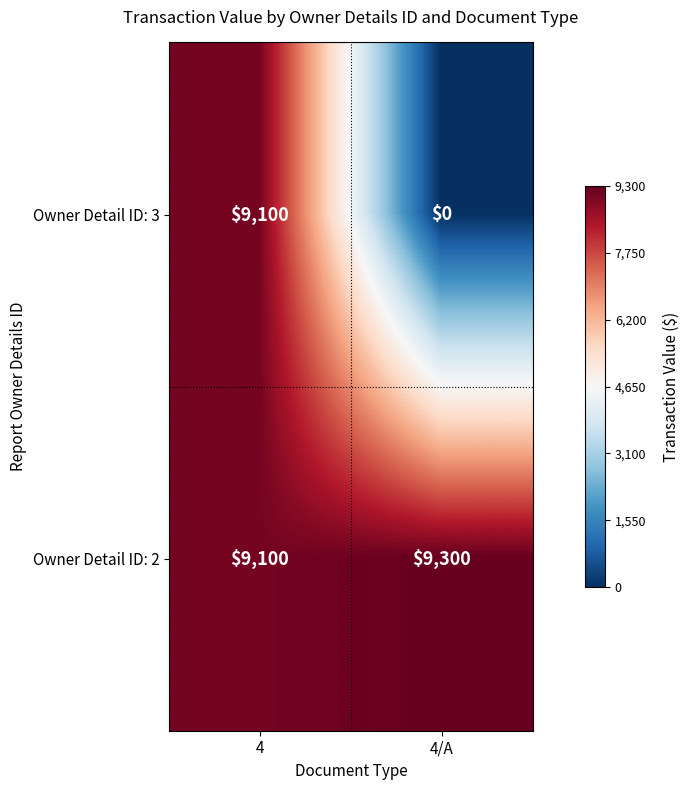

Which label corresponds to the largest value in the chart?

4/A